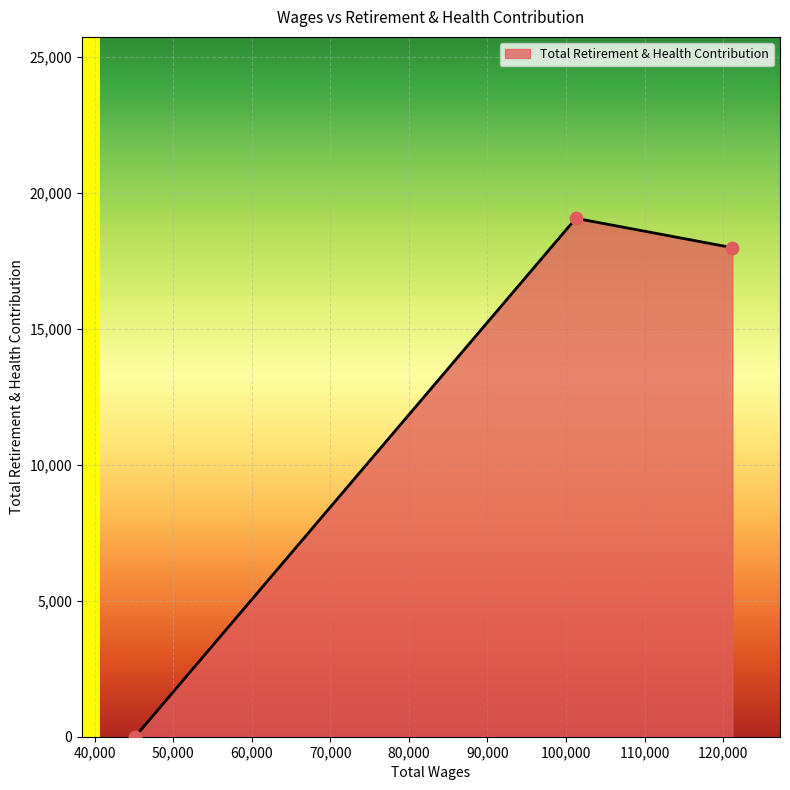

What is the average value?

12354